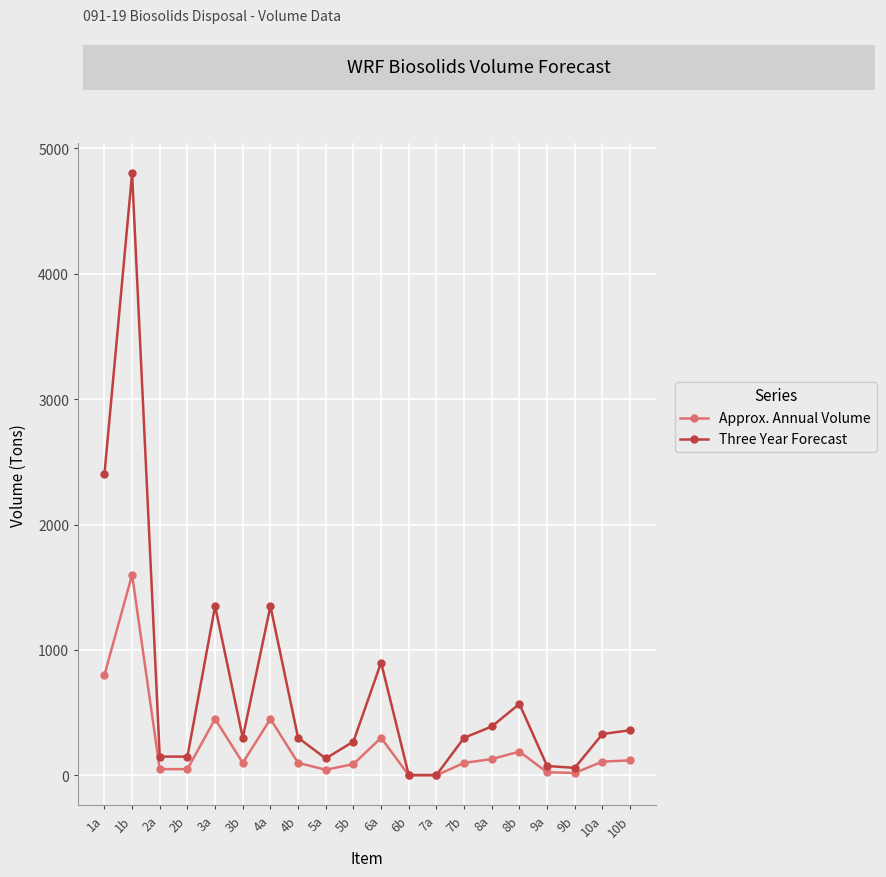

Rank the series at 1b from highest to lowest value.

Three Year Forecast, Approx. Annual Volume